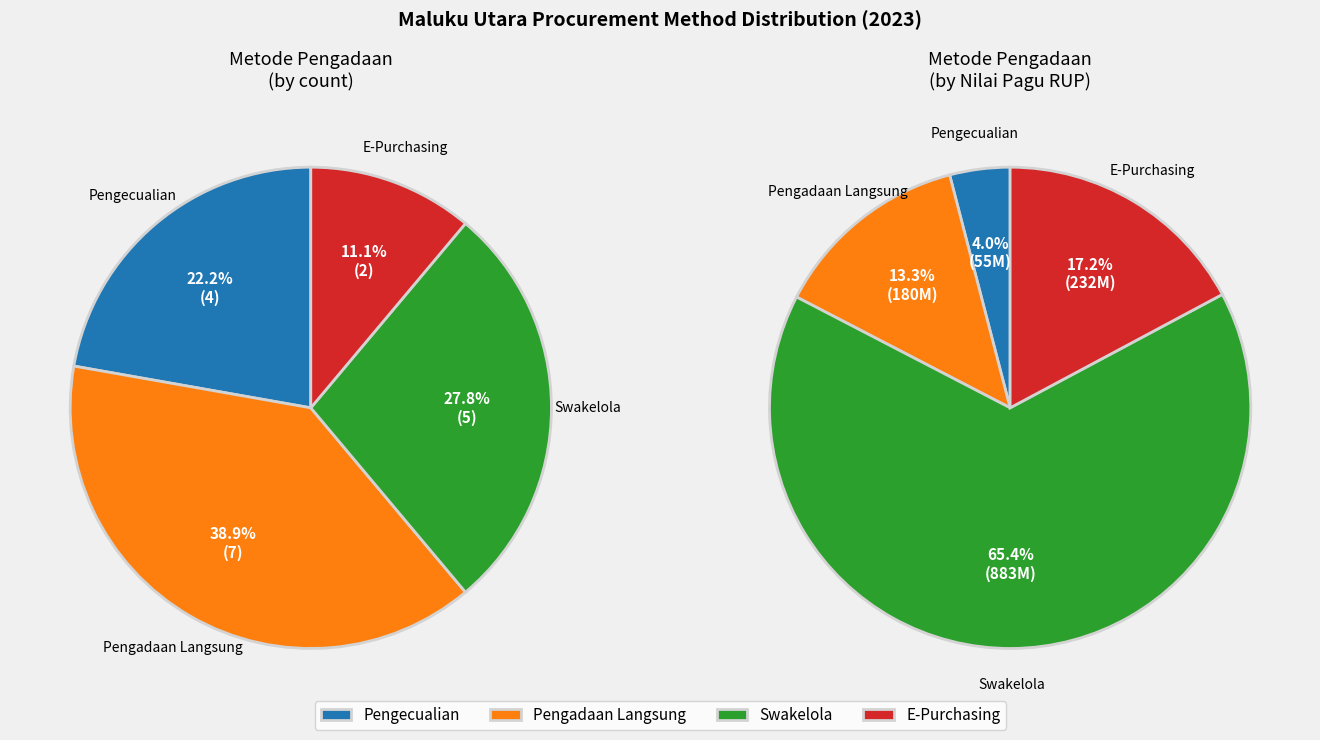

How many segments does this pie chart have?

4